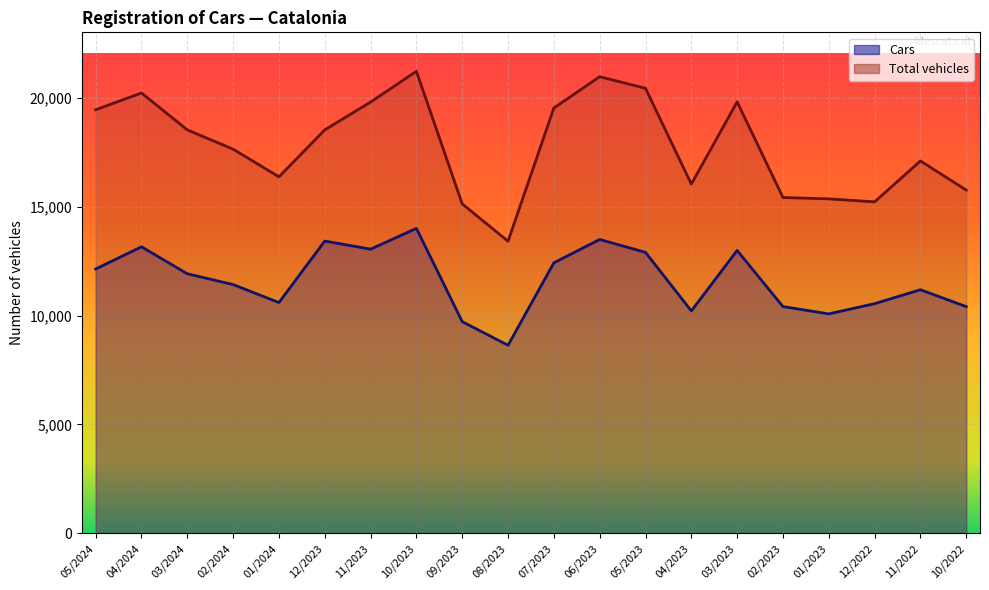

What is the difference between the second highest and minimum values in the Total vehicles series?

7552